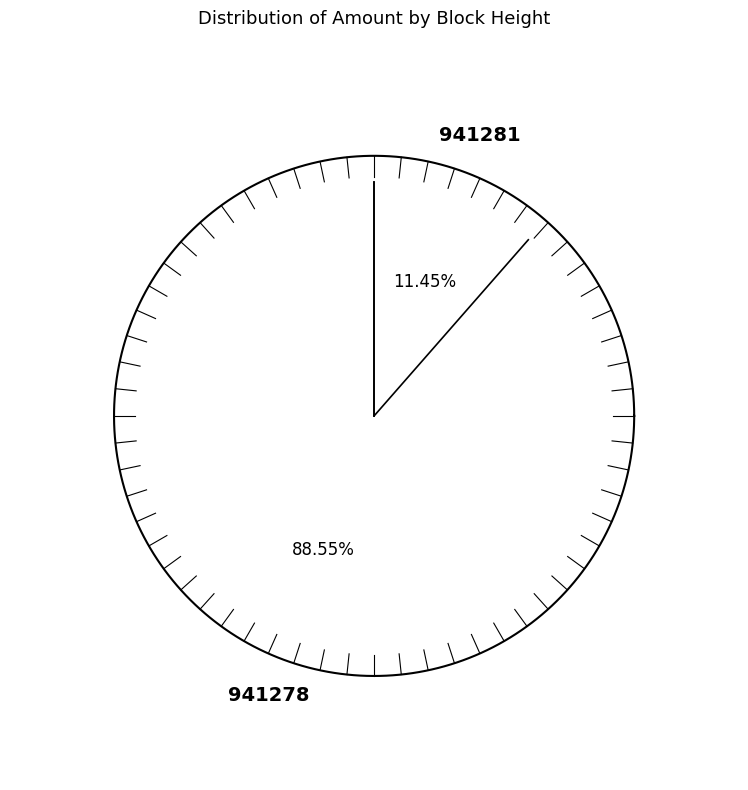

What percentage is the 941278 slice, to the nearest percent?

89%